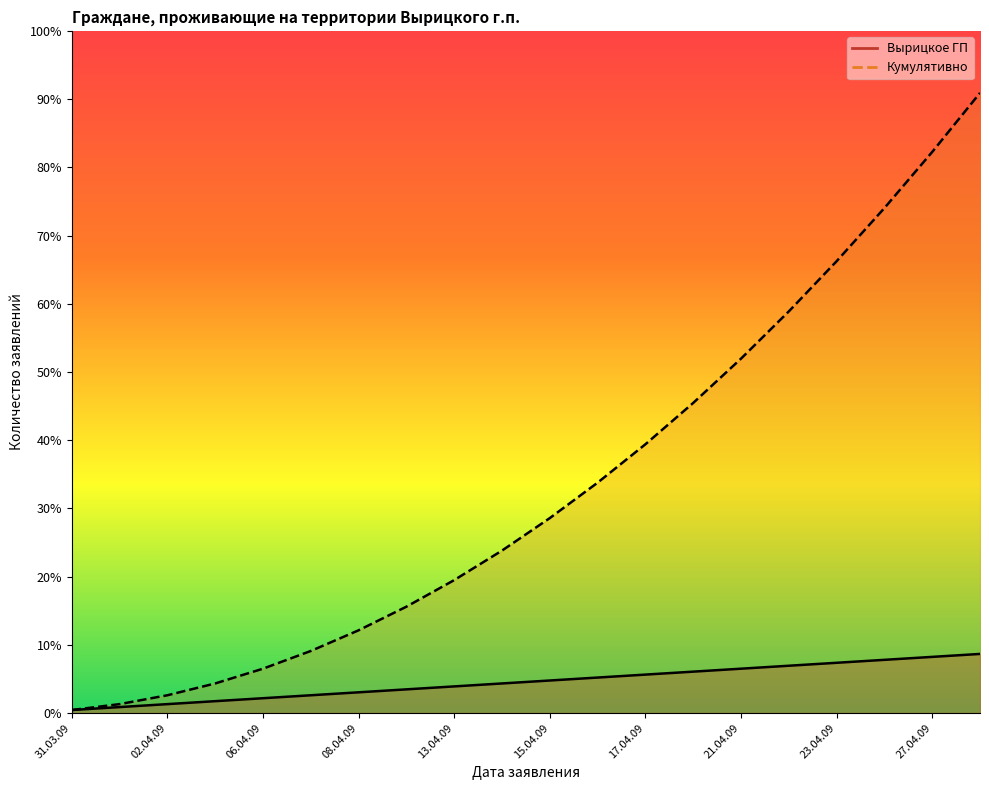

What is the label of the 9th point from the left?

13.04.09